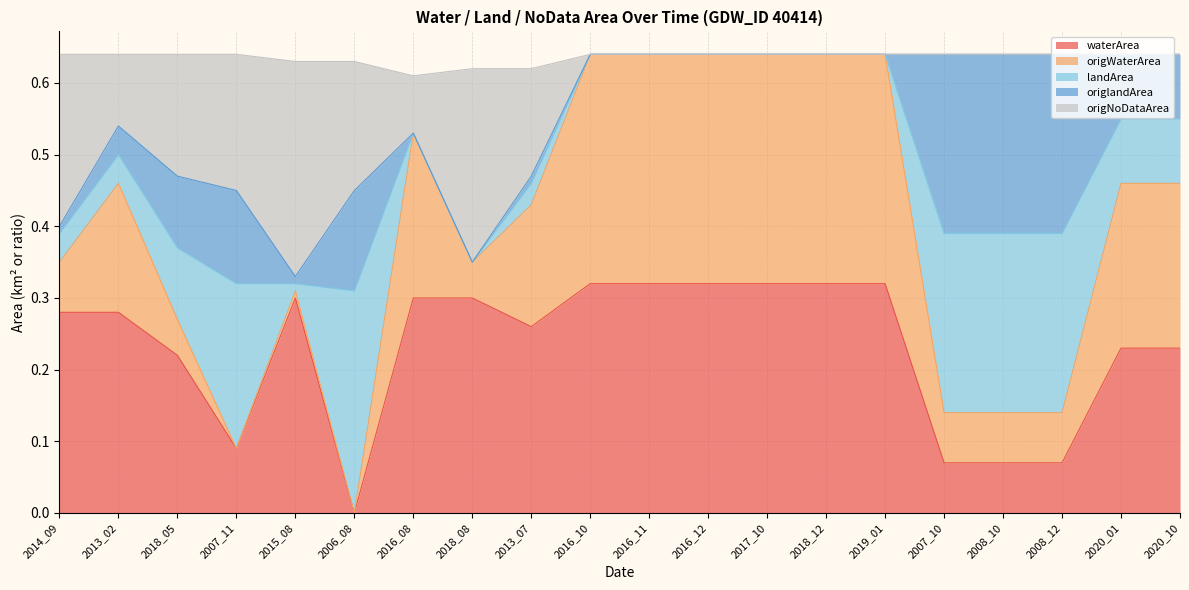

At which label does waterArea reach its minimum?

2006_08